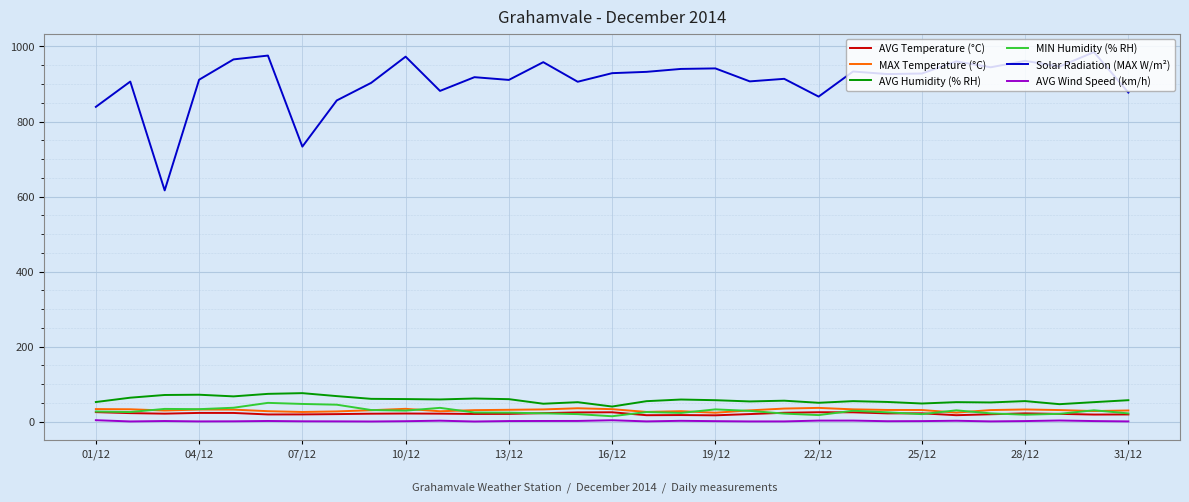

What is the maximum value for MIN Humidity (% RH)?

50.0